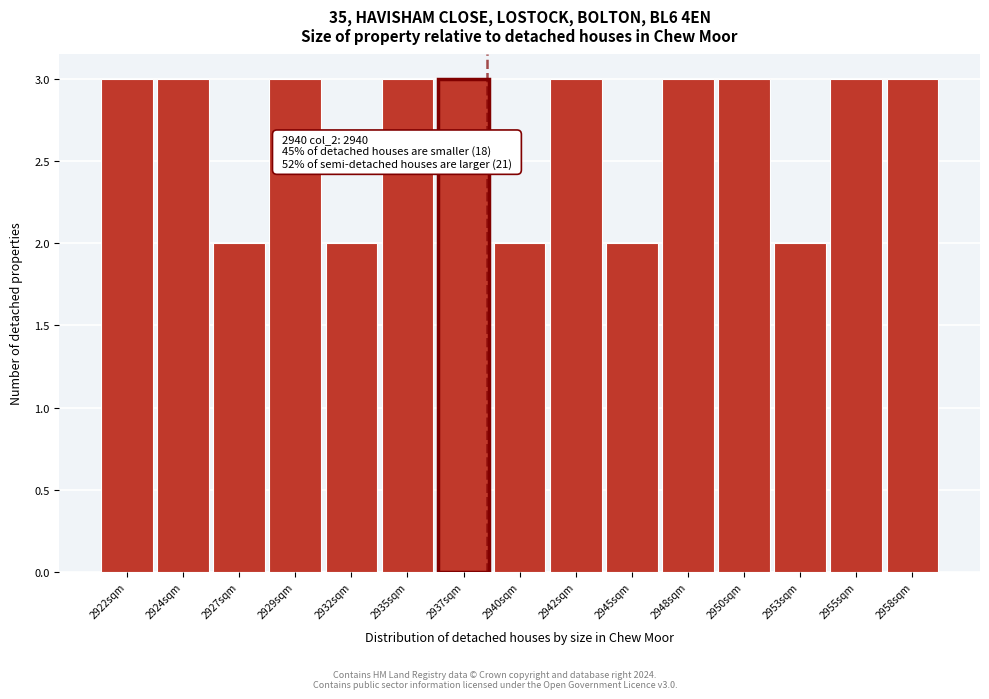

Reading right to left, list all the values displayed in this chart.

2958sqm=3	2955sqm=3	2953sqm=2	2950sqm=3	2948sqm=3	2945sqm=2	2942sqm=3	2940sqm=2	2937sqm=3	2935sqm=3	2932sqm=2	2929sqm=3	2927sqm=2	2924sqm=3	2922sqm=3